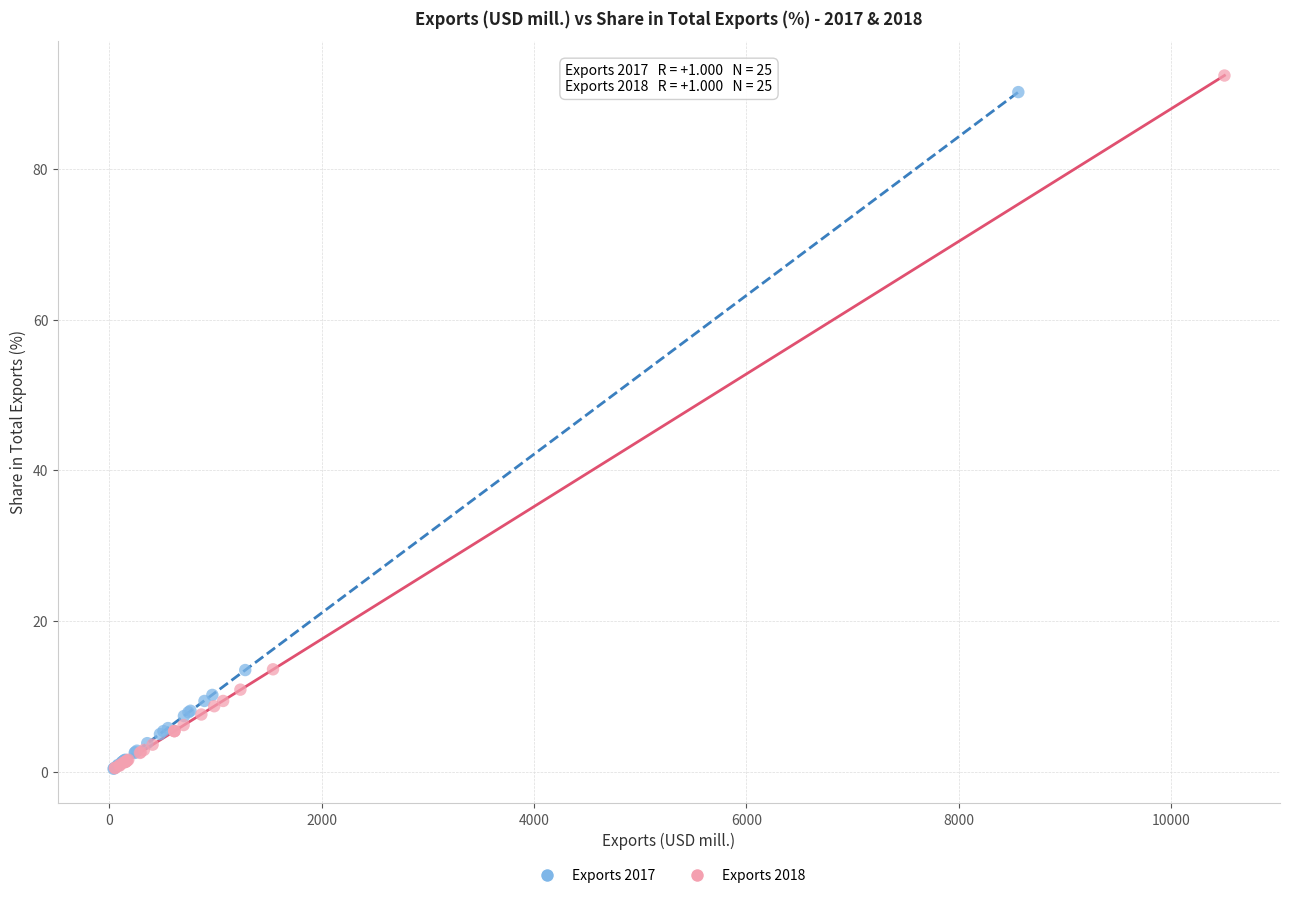

Which series has the largest Y range (max minus min)?

Exports 2018